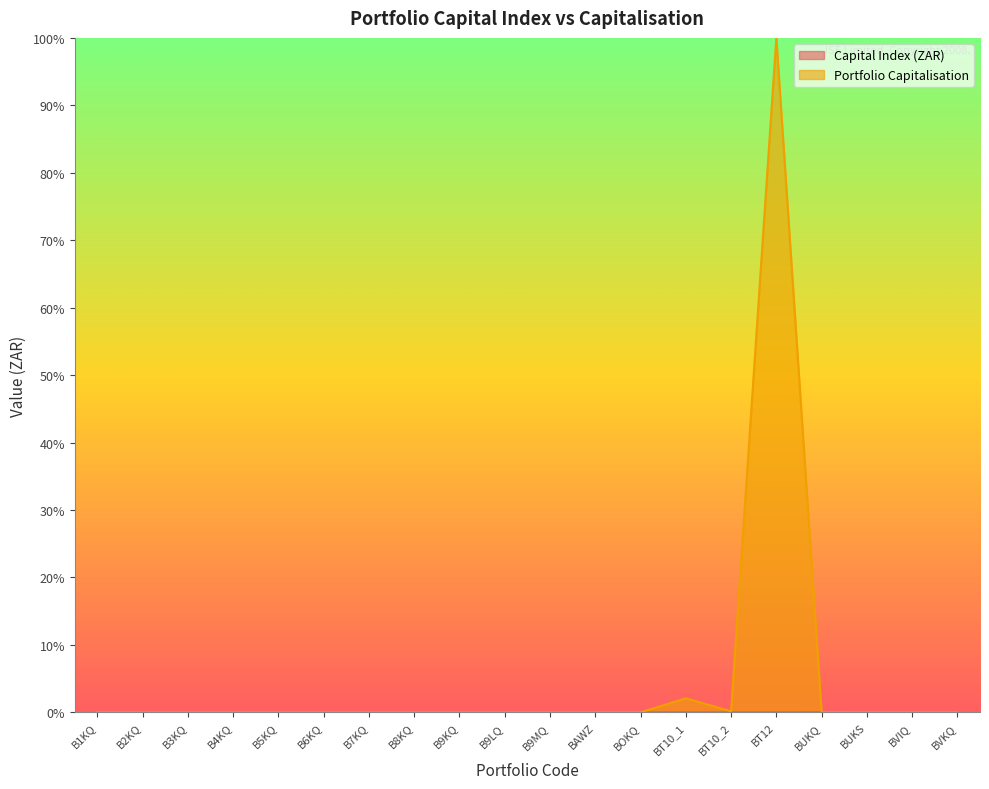

At which label does Capital Index (ZAR) reach its minimum?

B6KQ